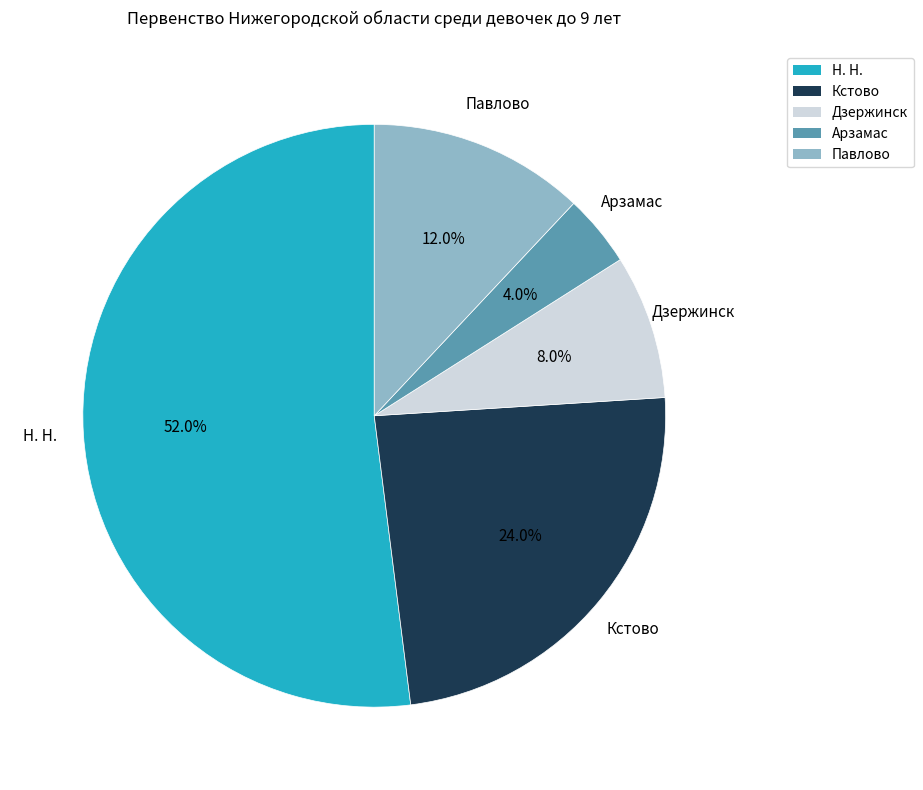

The Н. Н. slice represents 52% of the pie. True or false?

True